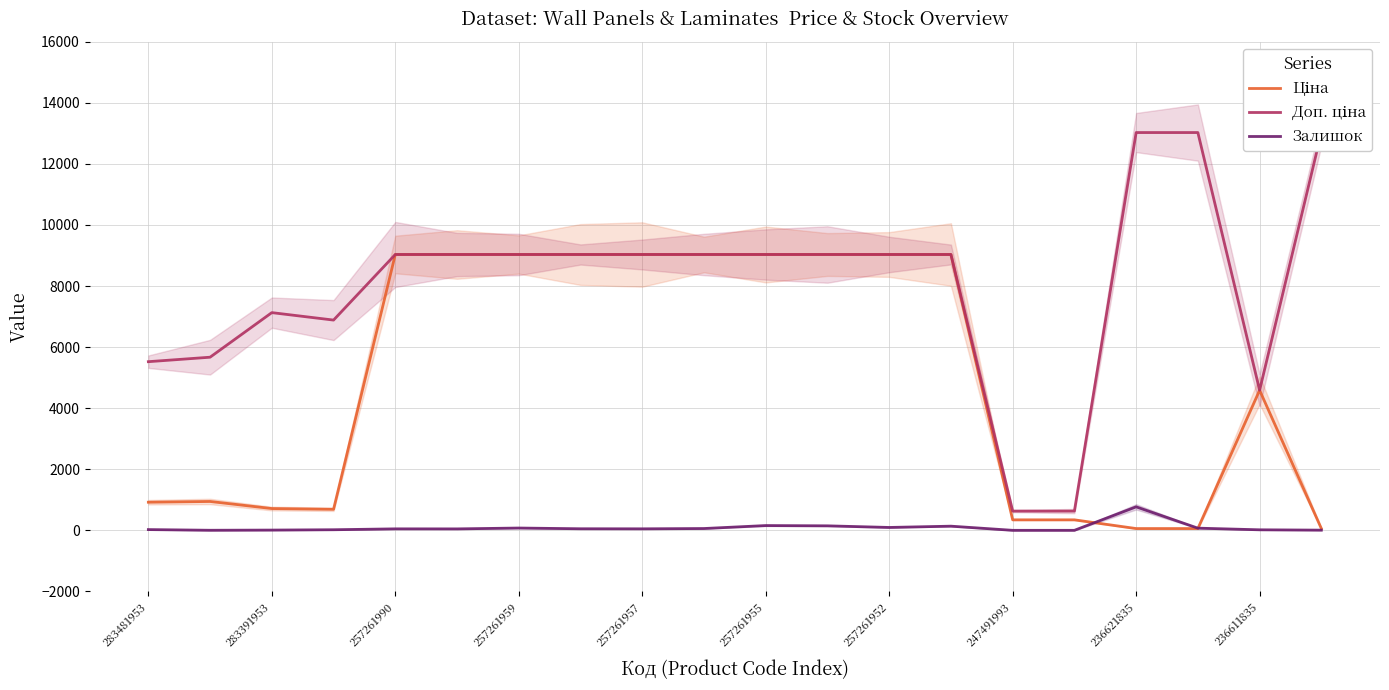

What is the average value of the Ціна series?

4952.5